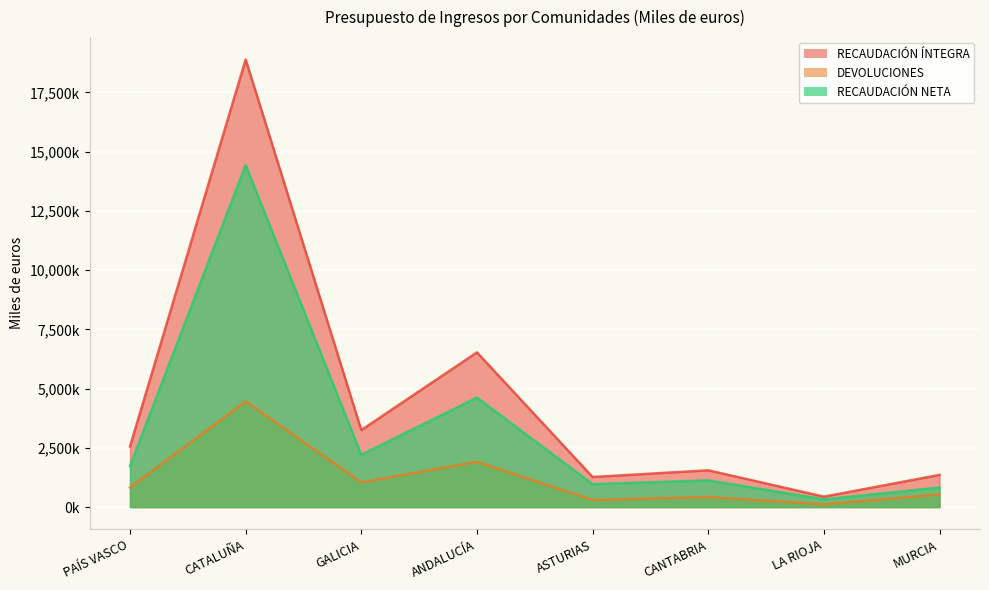

At which category does RECAUDACIÓN NETA reach its first local peak?

CATALUÑA